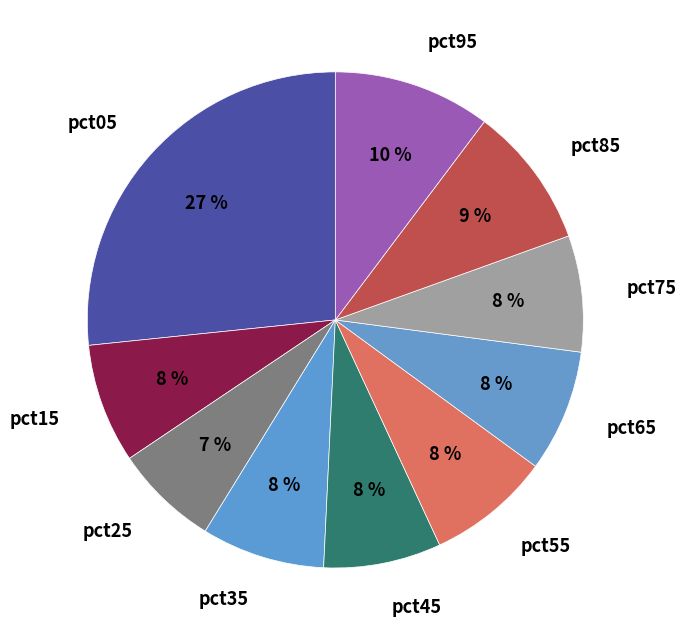

Do pct45 and pct25 together represent more than half of the pie?

No